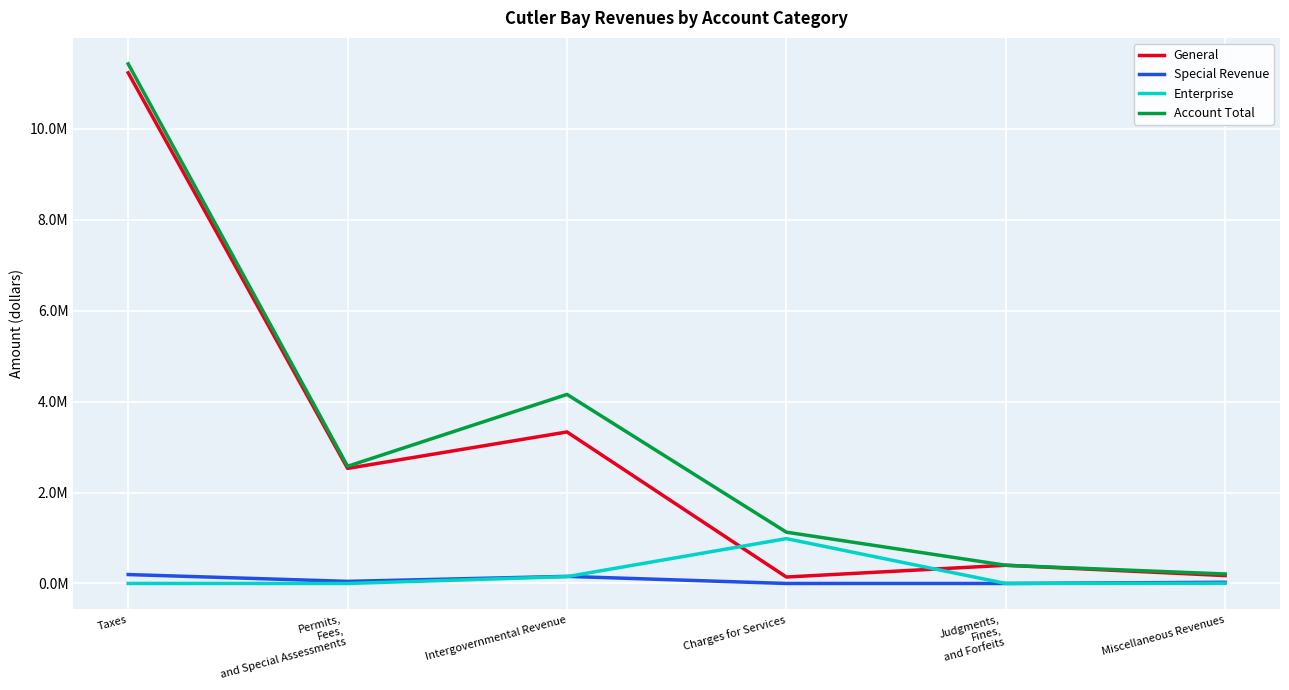

True or false: General has a value of 141952 at Charges for Services.

True